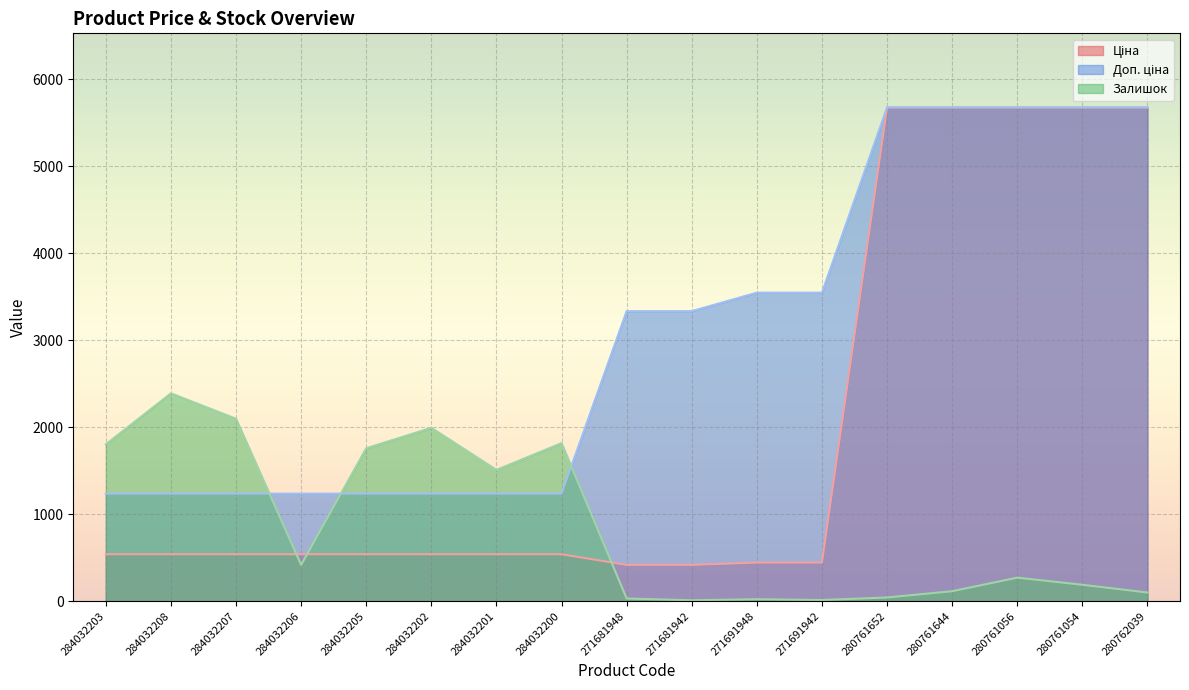

What value does the Залишок series have at 271691948?

22.0